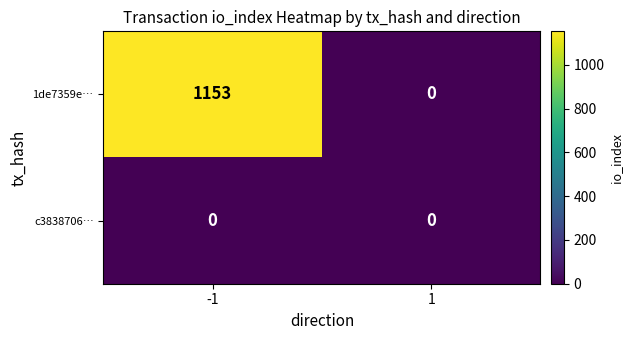

Reading left to right, transcribe all the data shown in this chart.

1de7359e…: 1153	0
c3838706…: 0	0